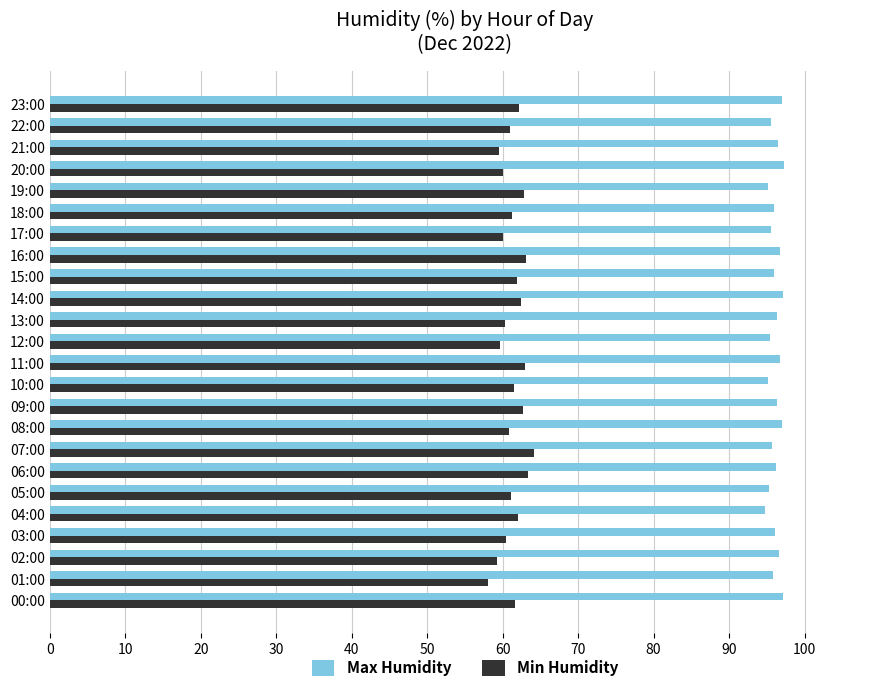

The Max Humidity series shows 96.6 at 02:00. True or false?

True